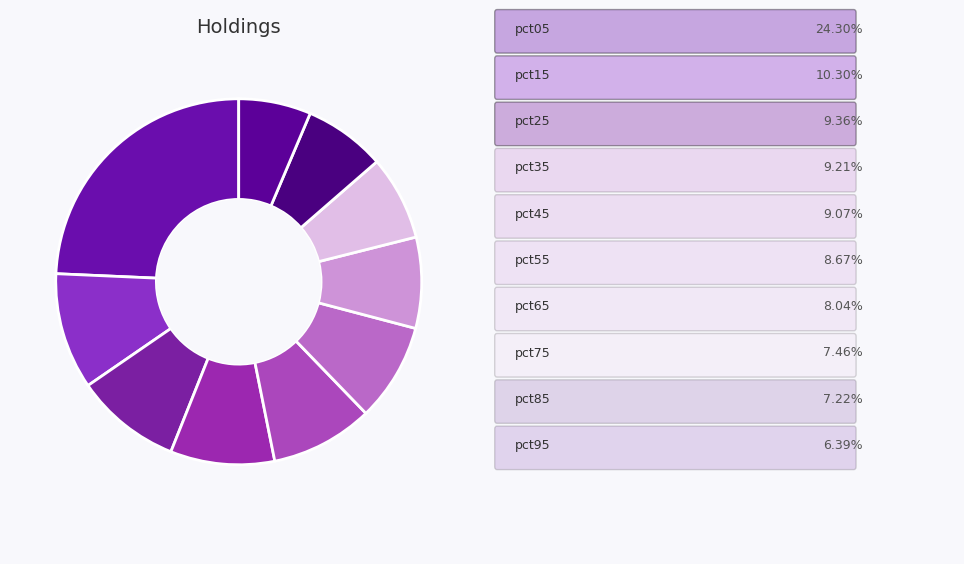

To the nearest percent, what is the difference between the largest and smallest slice percentages?

18%